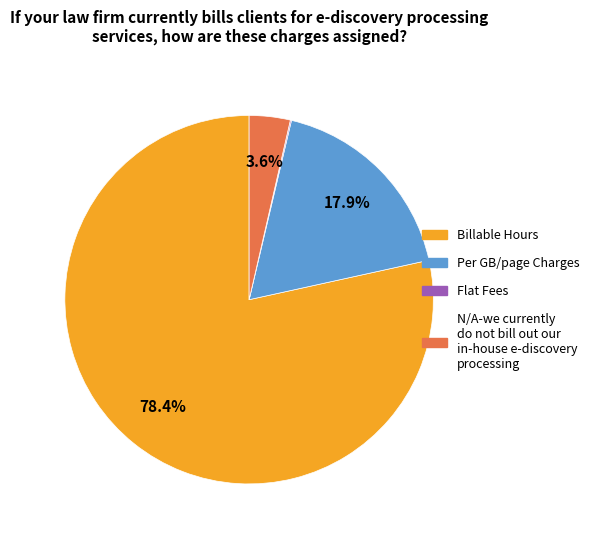

Does any single category account for the majority?

Yes